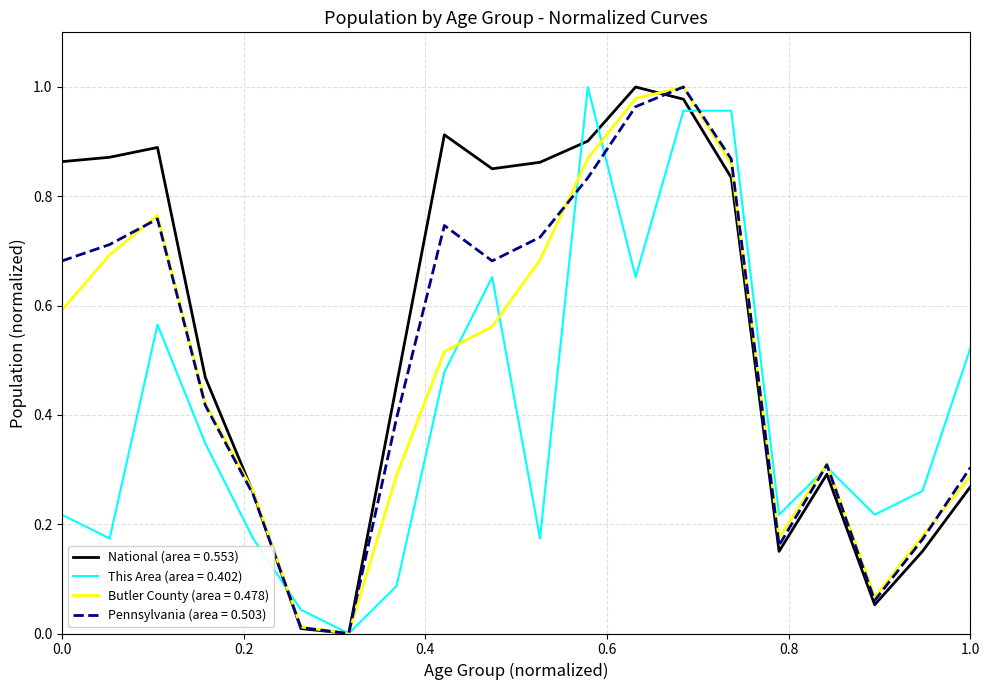

Which series has the largest total across all categories?

National (area = 0.553)